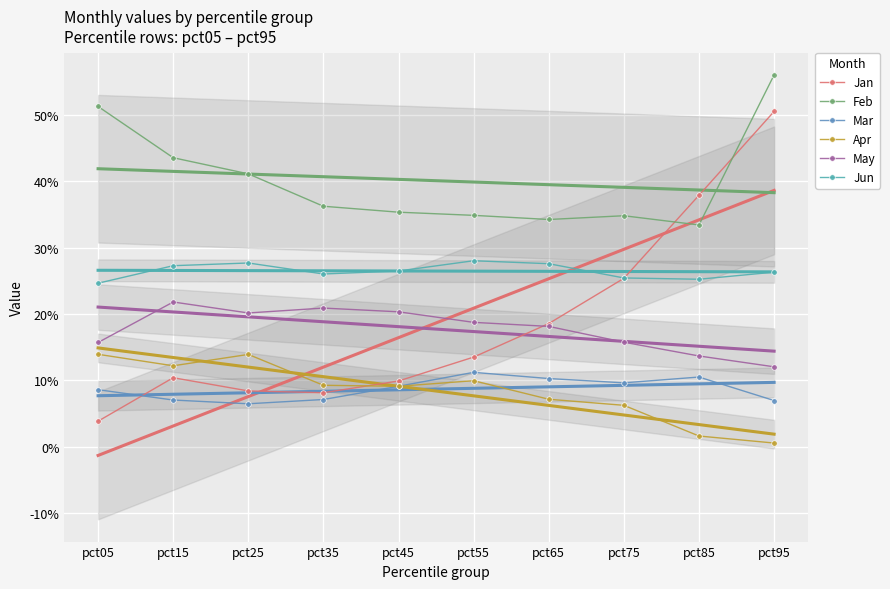

Rank the categories by Jan value from highest to lowest.

pct95, pct85, pct75, pct65, pct55, pct15, pct45, pct25, pct35, pct05